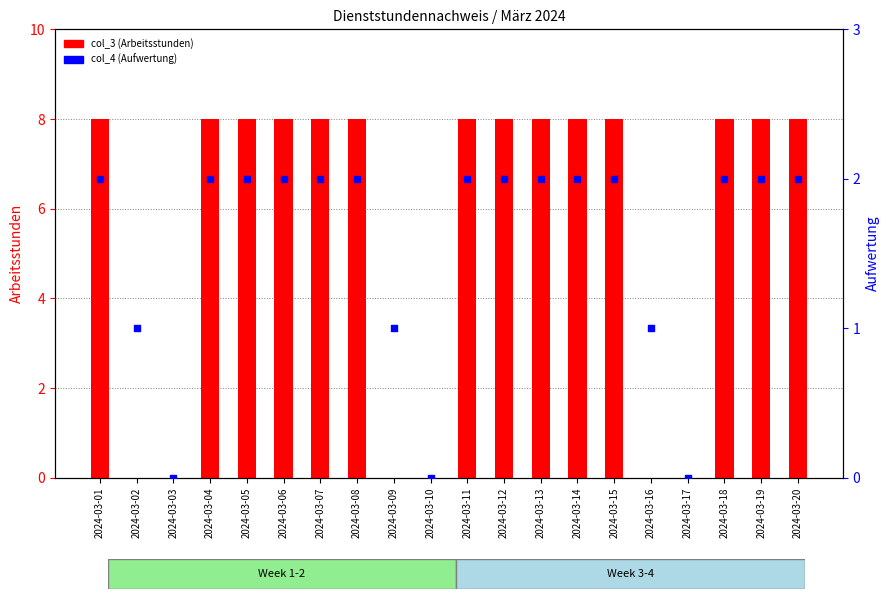

Which series reaches the minimum Y coordinate?

col_3 (Arbeitsstunden)